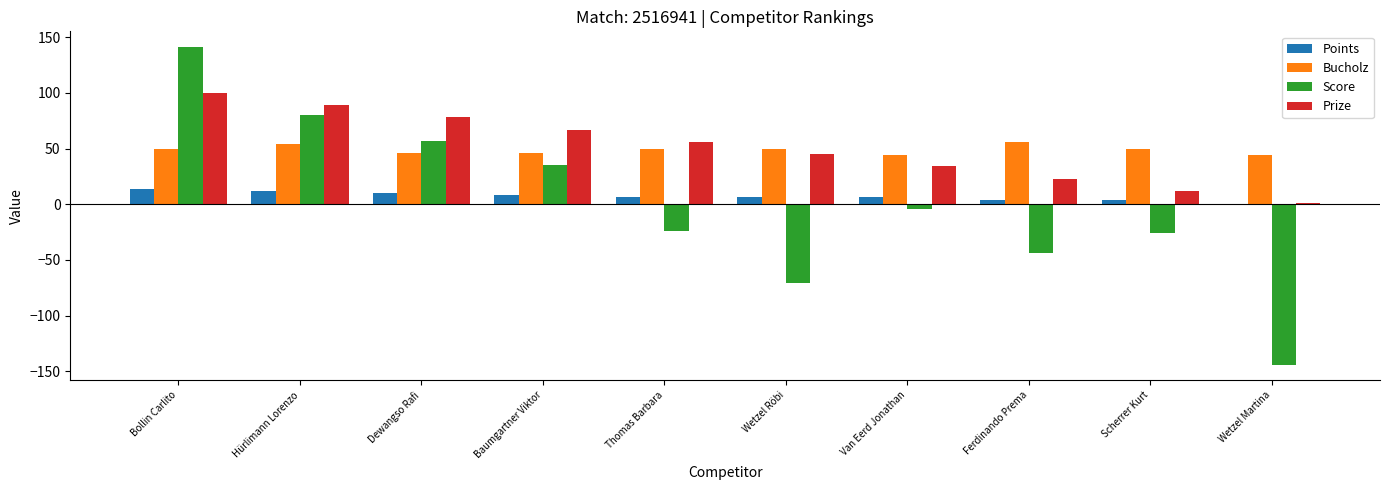

The value of Score at Thomas Barbara is -42. True or false?

False